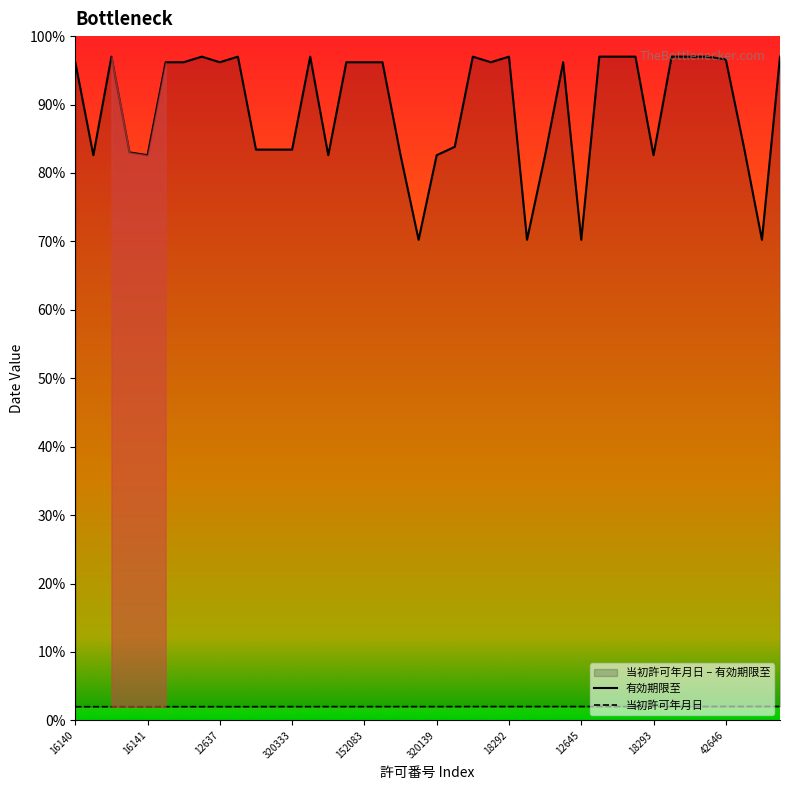

List the series in order of their peak value, highest first.

有効期限至, 当初許可年月日